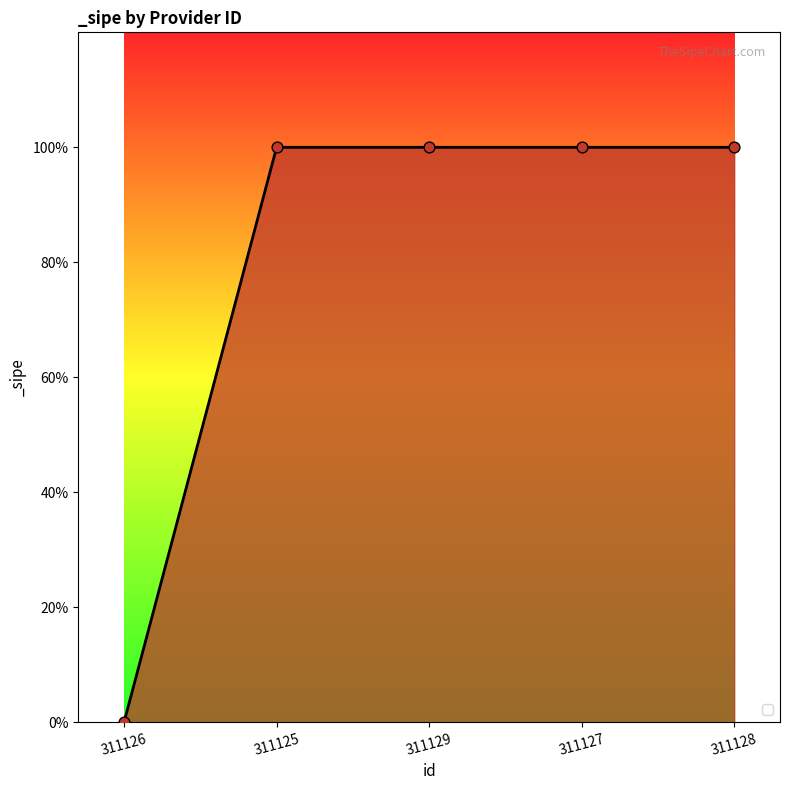

What is the ratio of the value at 311128 to the value at 311127?

1.0